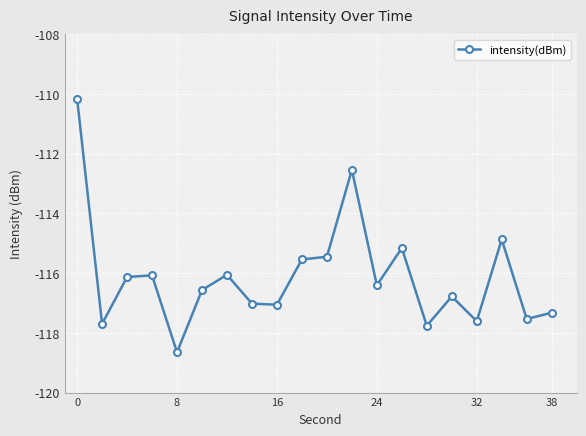

What is the average value?

-116.1